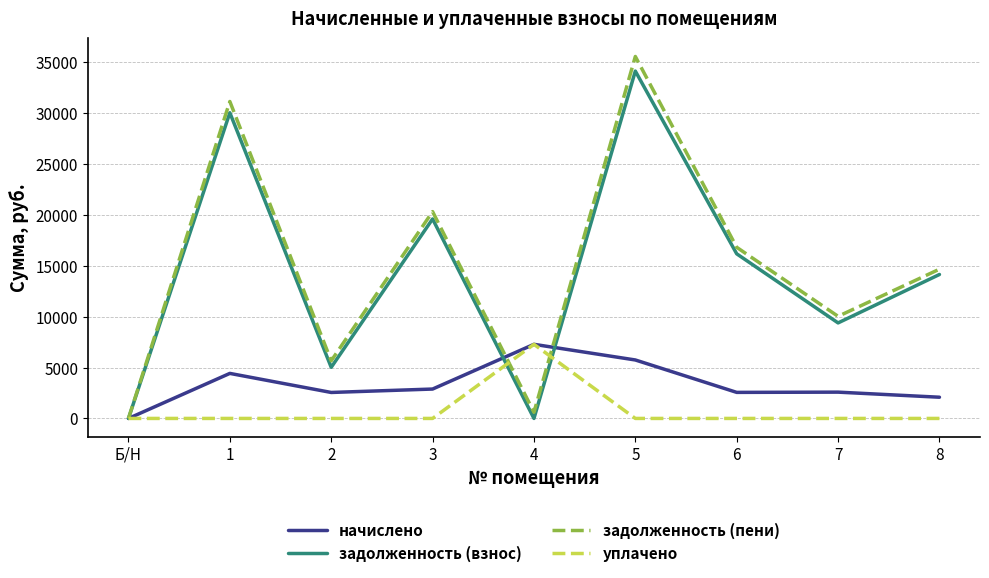

What is the difference between the maximum and minimum values in the задолженность (пени) series?

35540.8